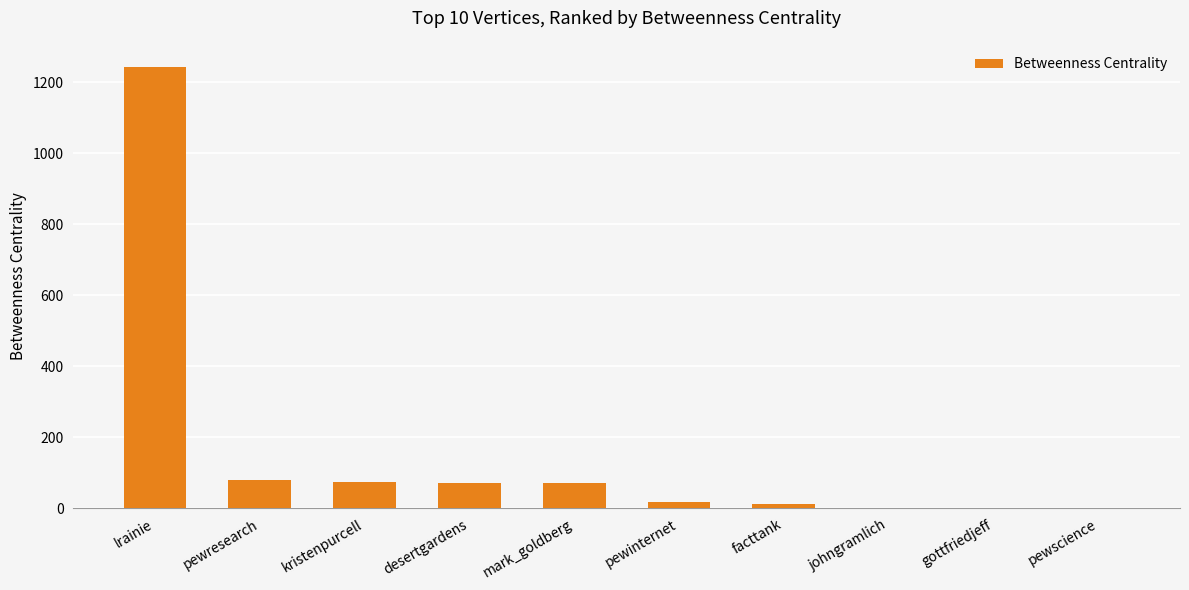

Does the chart contain stacked bars?

No